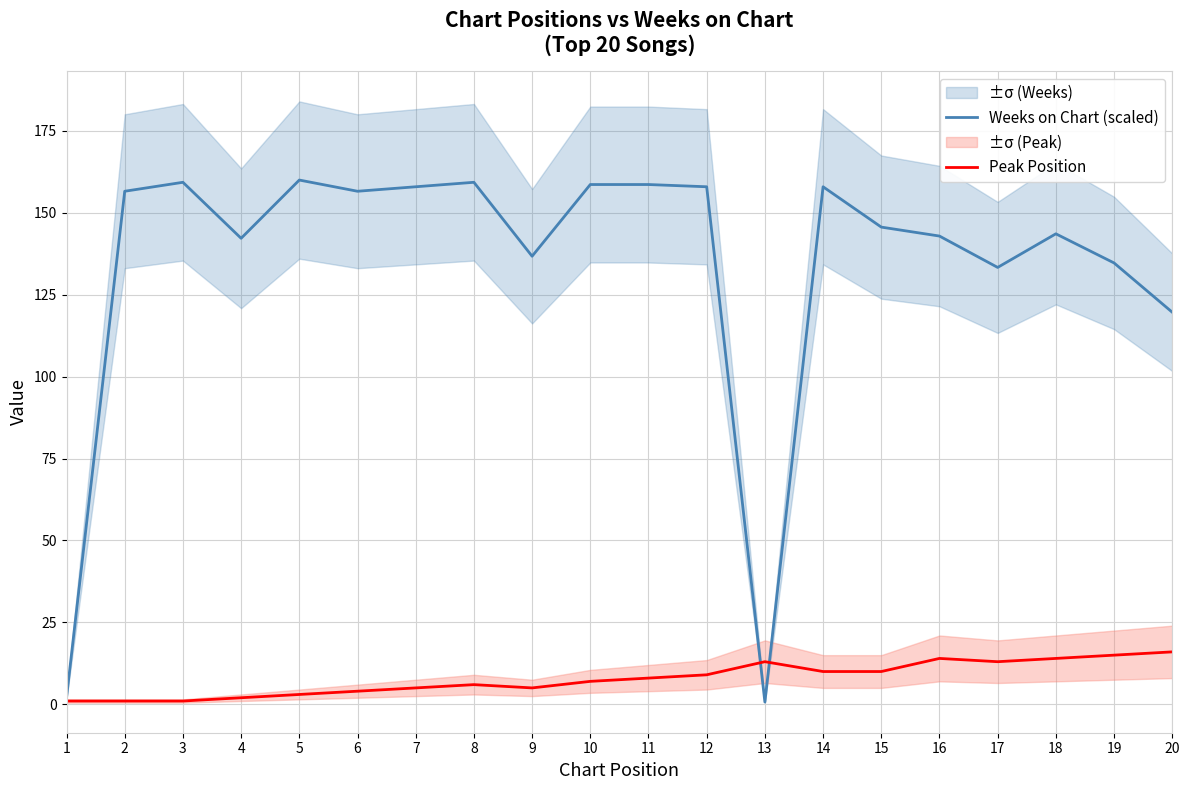

Which series has the largest total across all categories?

Weeks on Chart (scaled)